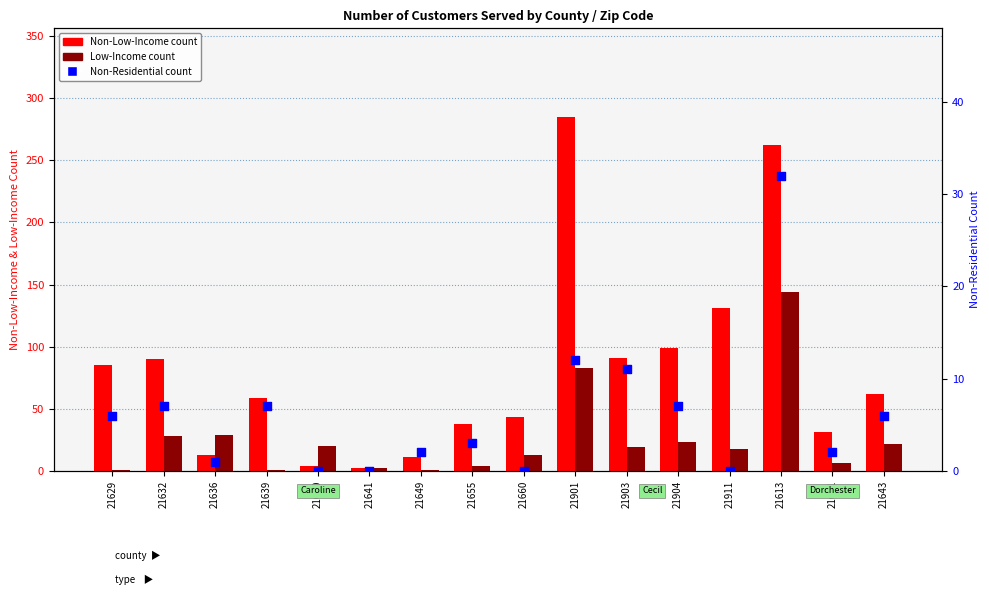

At which category is the sum across all series the highest?

21613